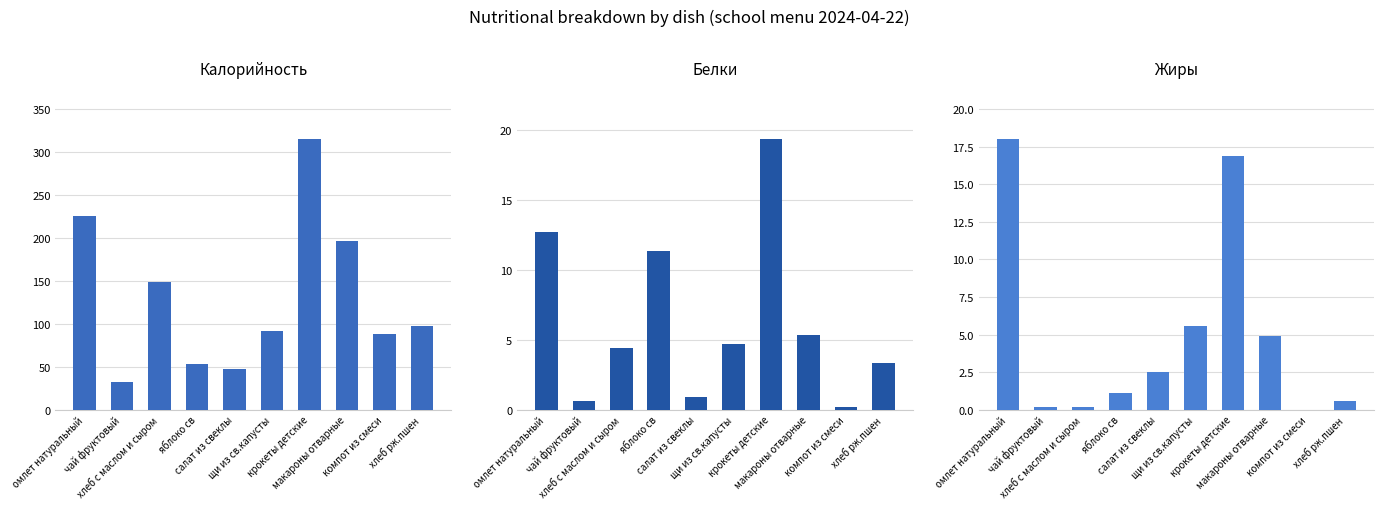

At which label does Белки first exceed 4?

омлет натуральный